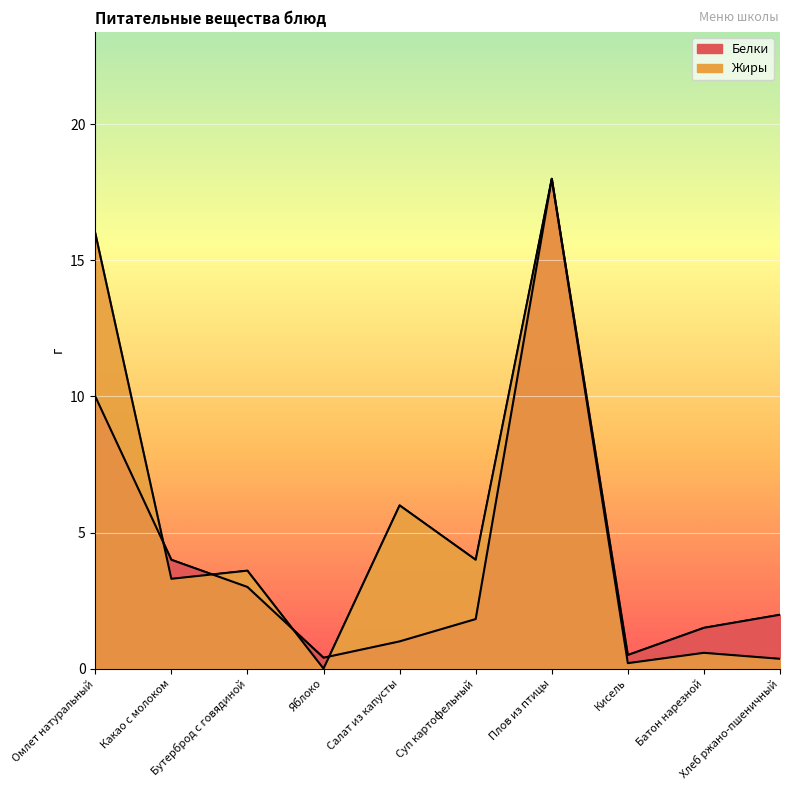

At how many categories does at least one series exceed 12?

2